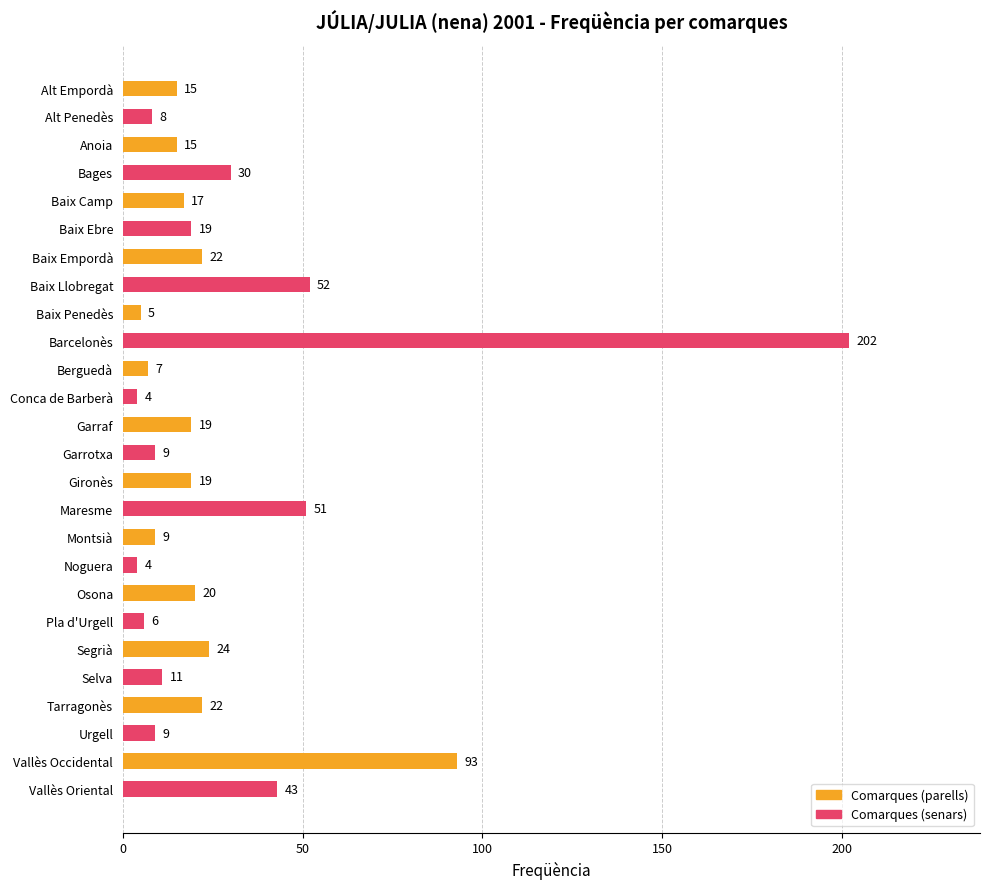

At which label is the value closest to 103?

Vallès Occidental